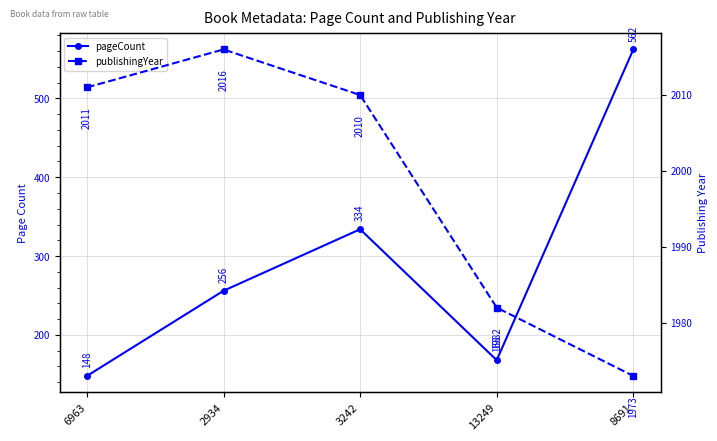

At which category is the sum across all series the highest?

8691